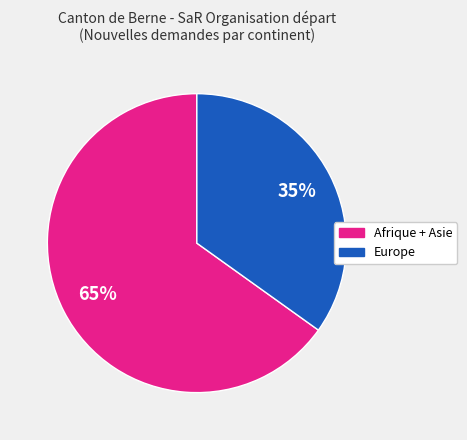

Is there a majority slice in this chart?

Yes